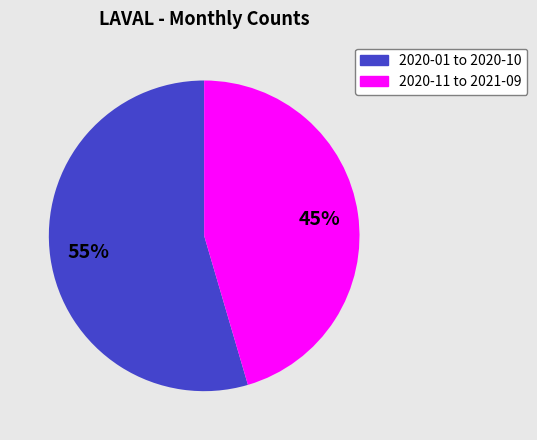

What is the smallest slice in the pie chart?

2020-11 to 2021-09